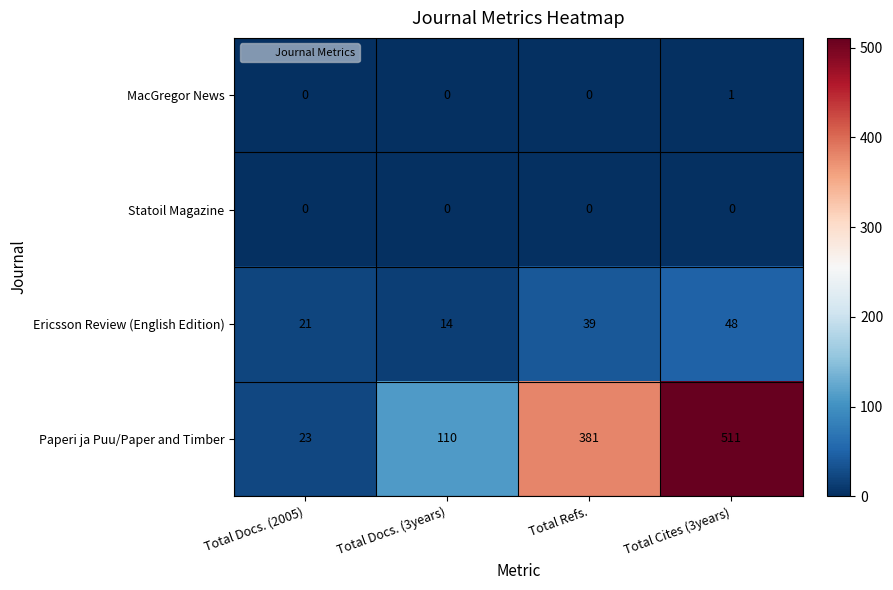

Which series has the largest total across all categories?

Paperi ja Puu/Paper and Timber